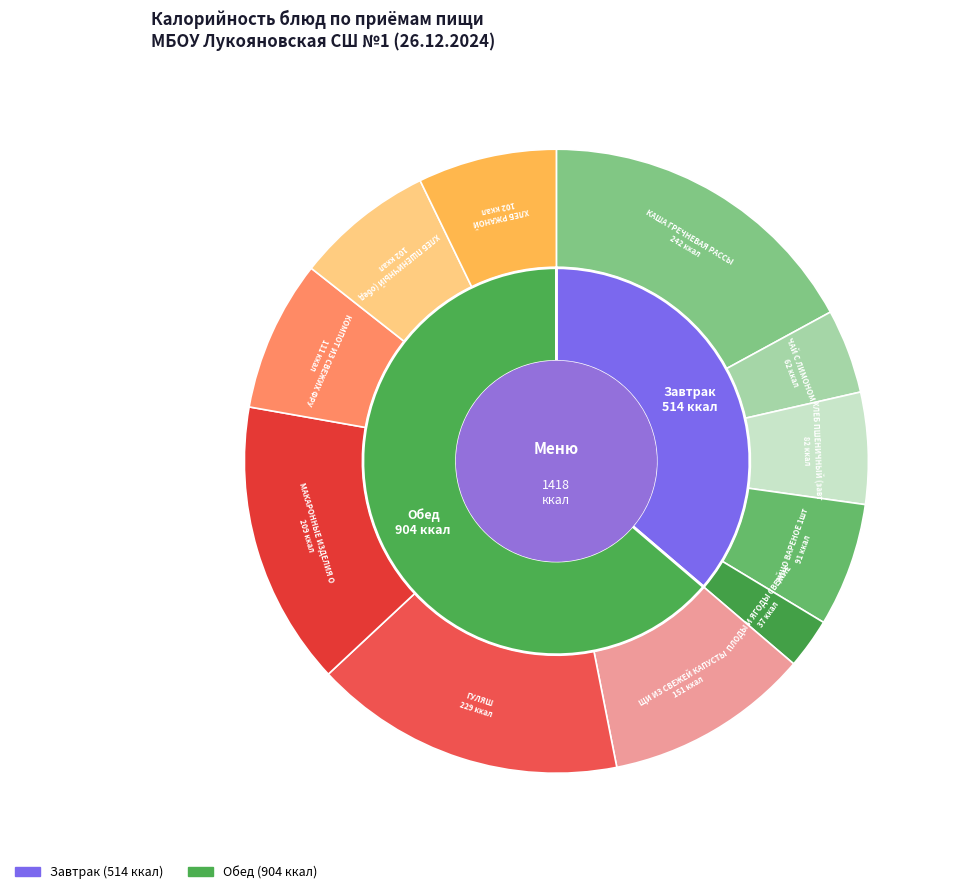

How many slices are in this pie chart?

11